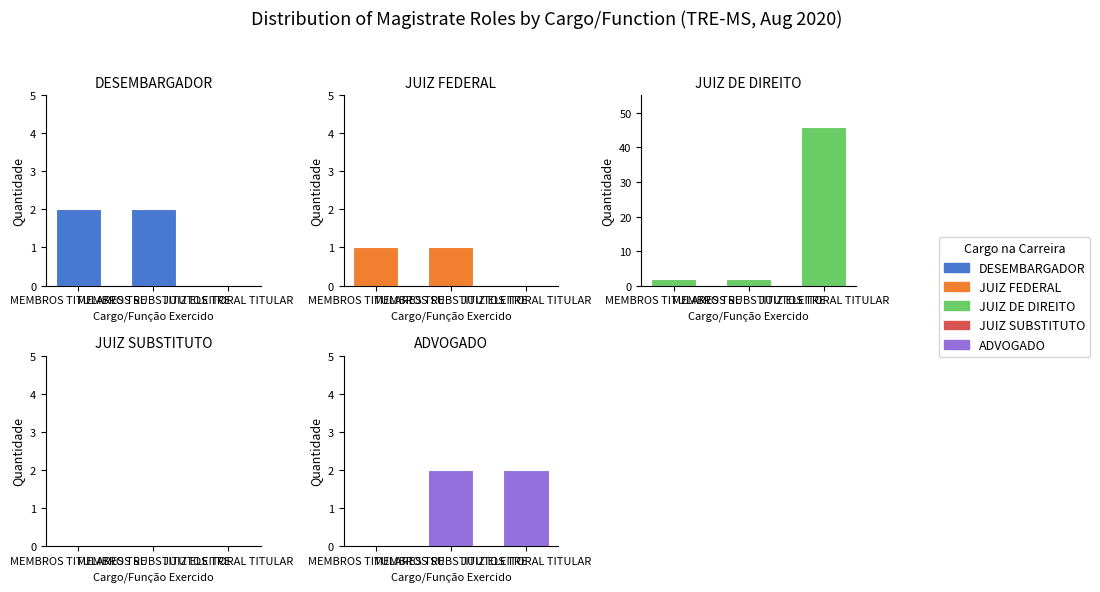

Does the chart contain any negative values?

No